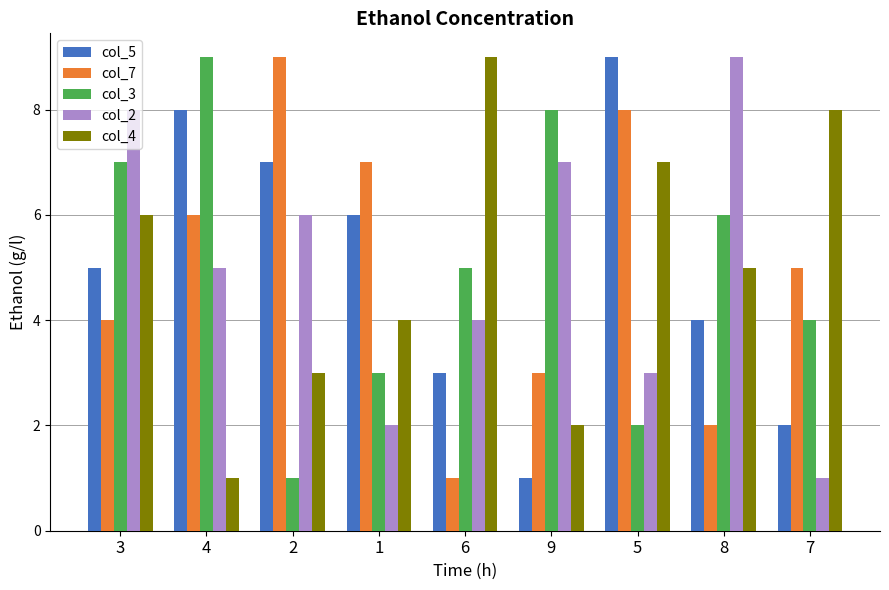

Which category has the lowest value in the col_4 series?

4